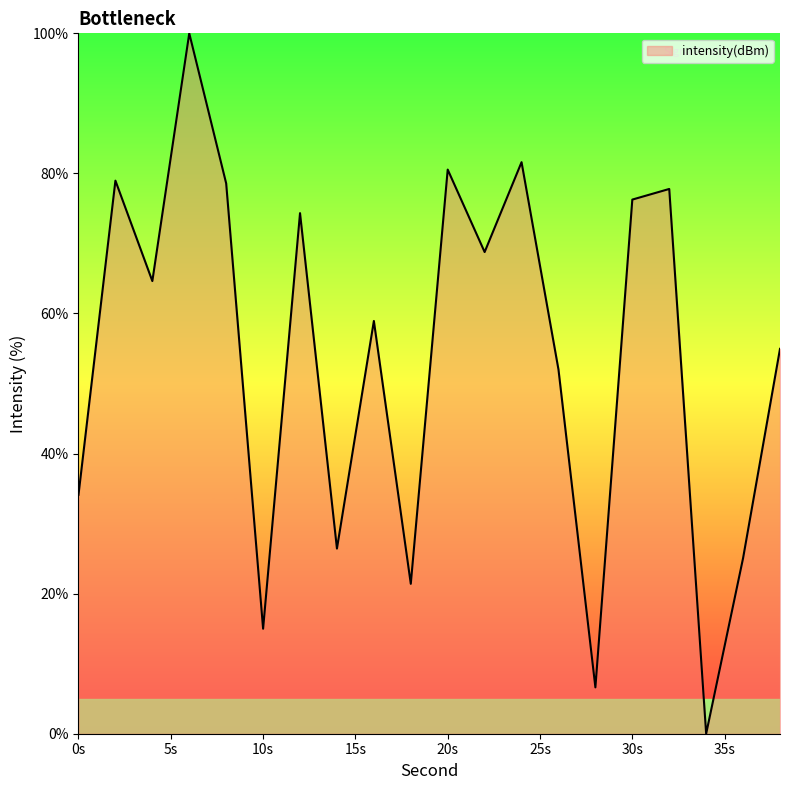

What is the difference between the maximum and minimum values?

100.0